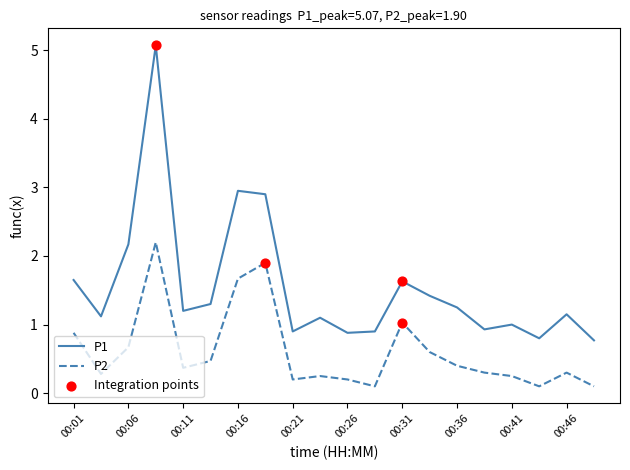

Which series has the largest total across all categories?

P1